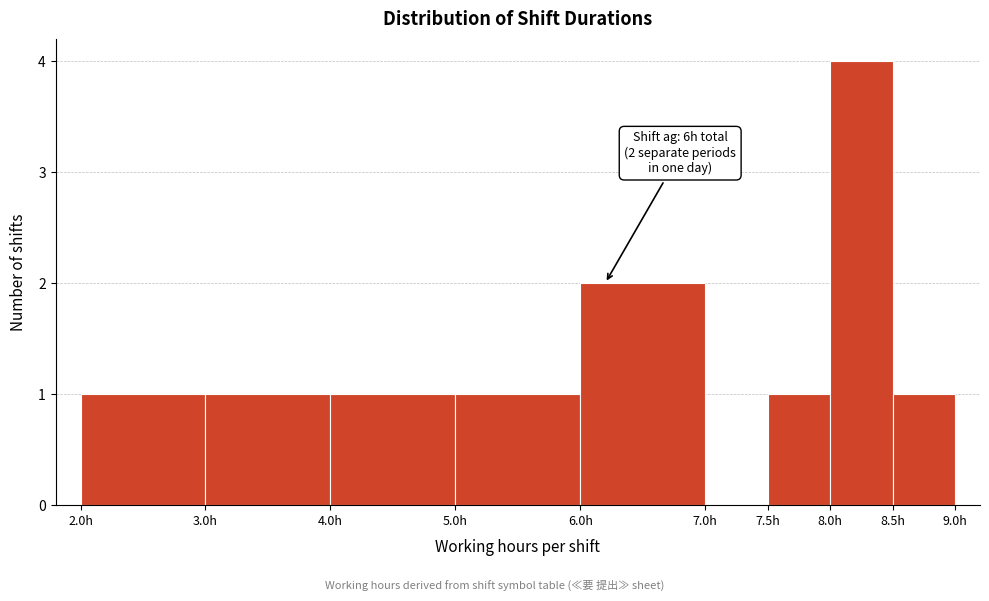

Which range on the x-axis has the tallest bar?

8.0 to 8.5